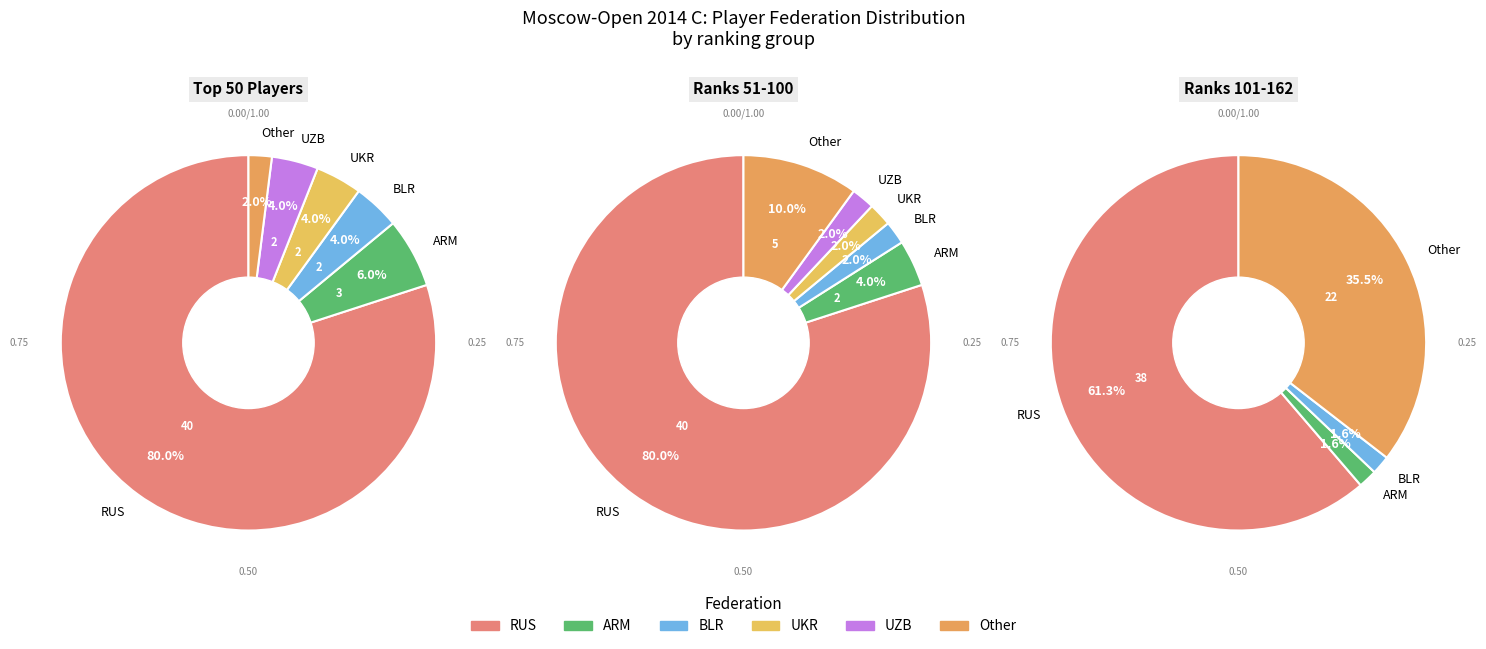

Which has a higher value, RUS or UKR?

RUS